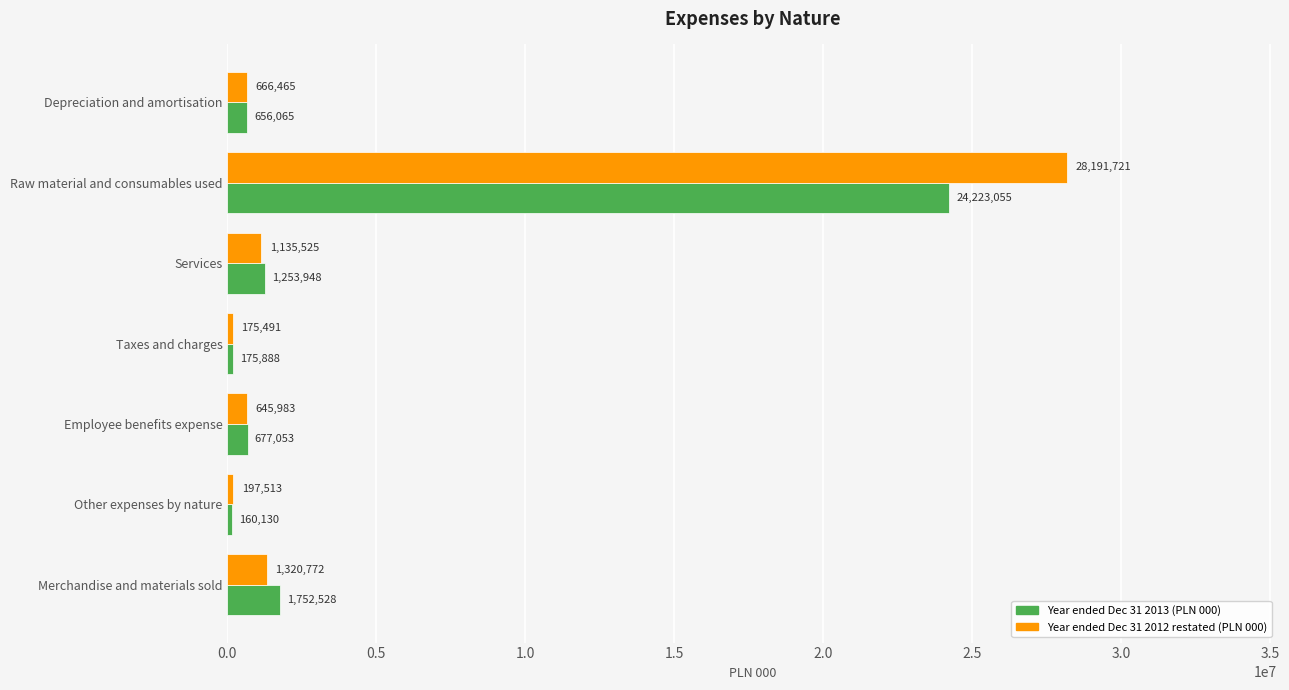

True or false: Year ended Dec 31 2012 restated (PLN 000) has a value of 19528689 at Raw material and consumables used.

False